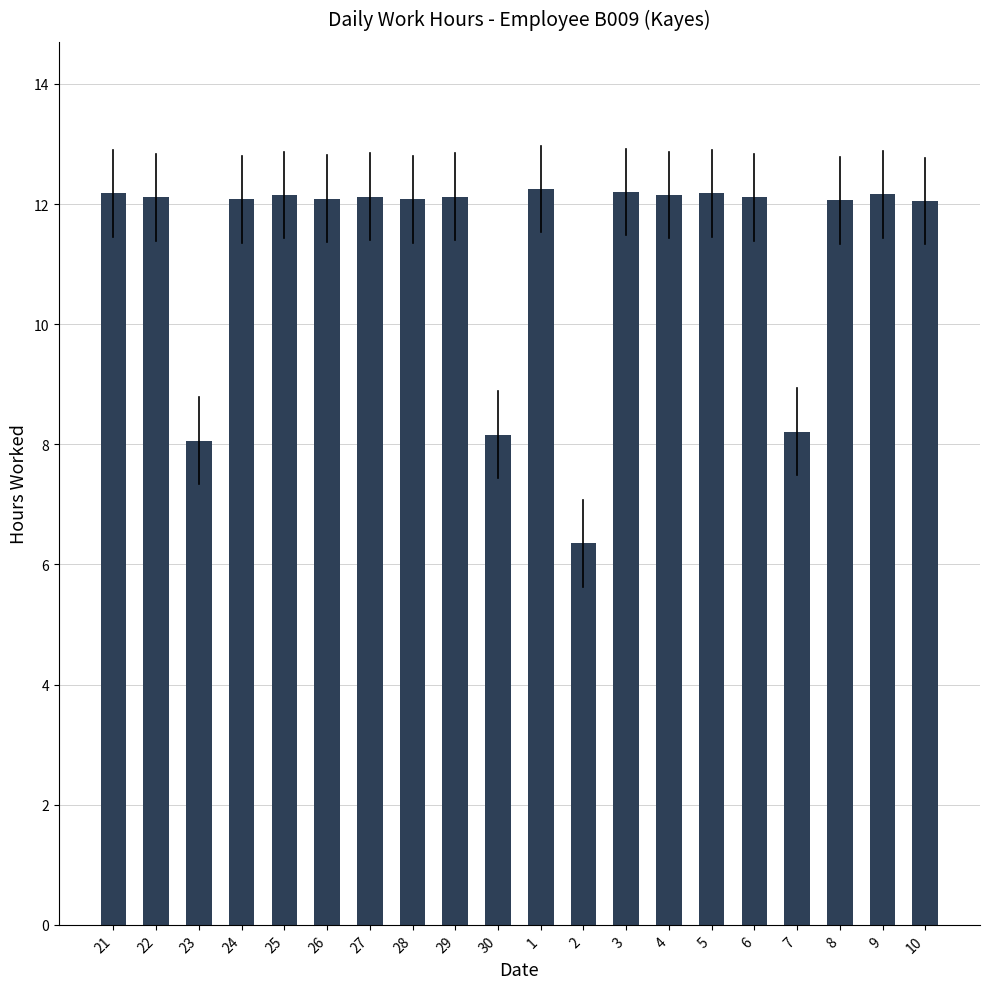

True or false: the data shows 10.7 at 30.

False